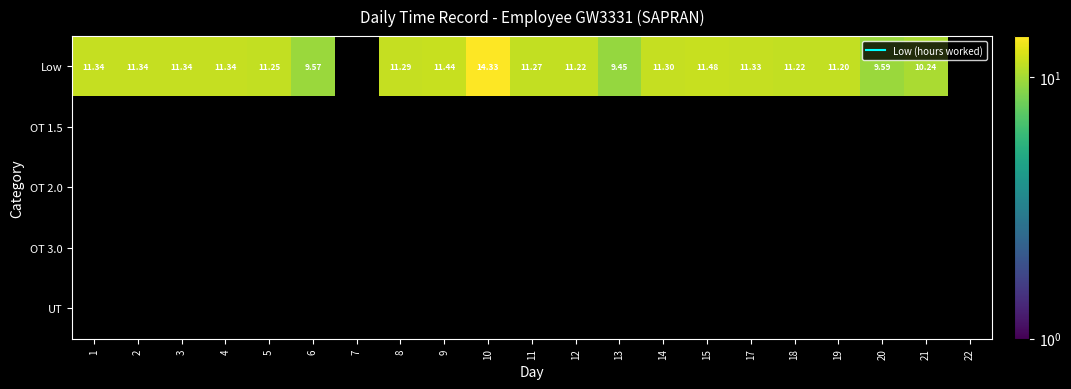

What is the smallest value displayed?

9.4